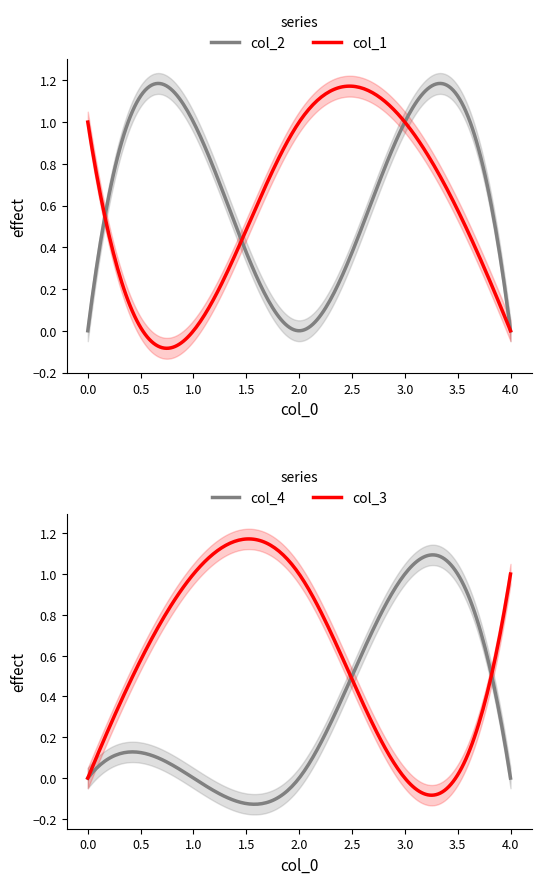

The value of col_2 at 3 is 0. True or false?

False